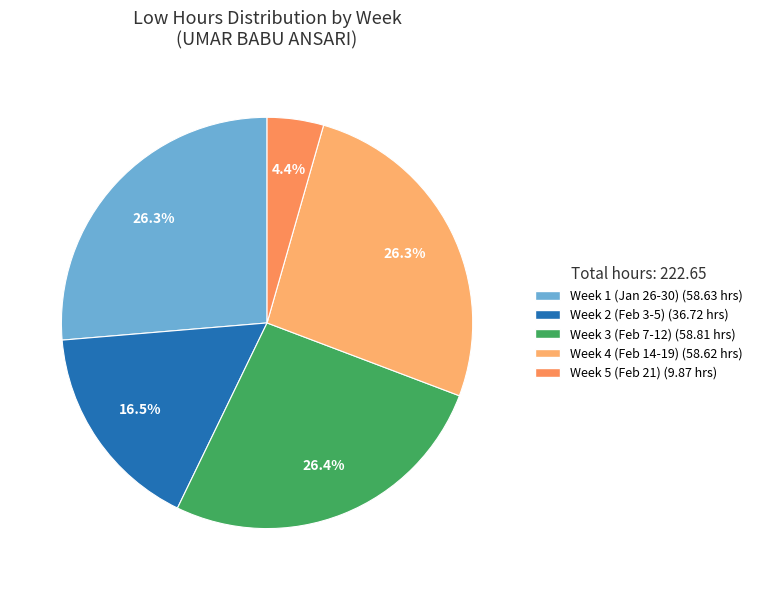

How many slices are in this pie chart?

5